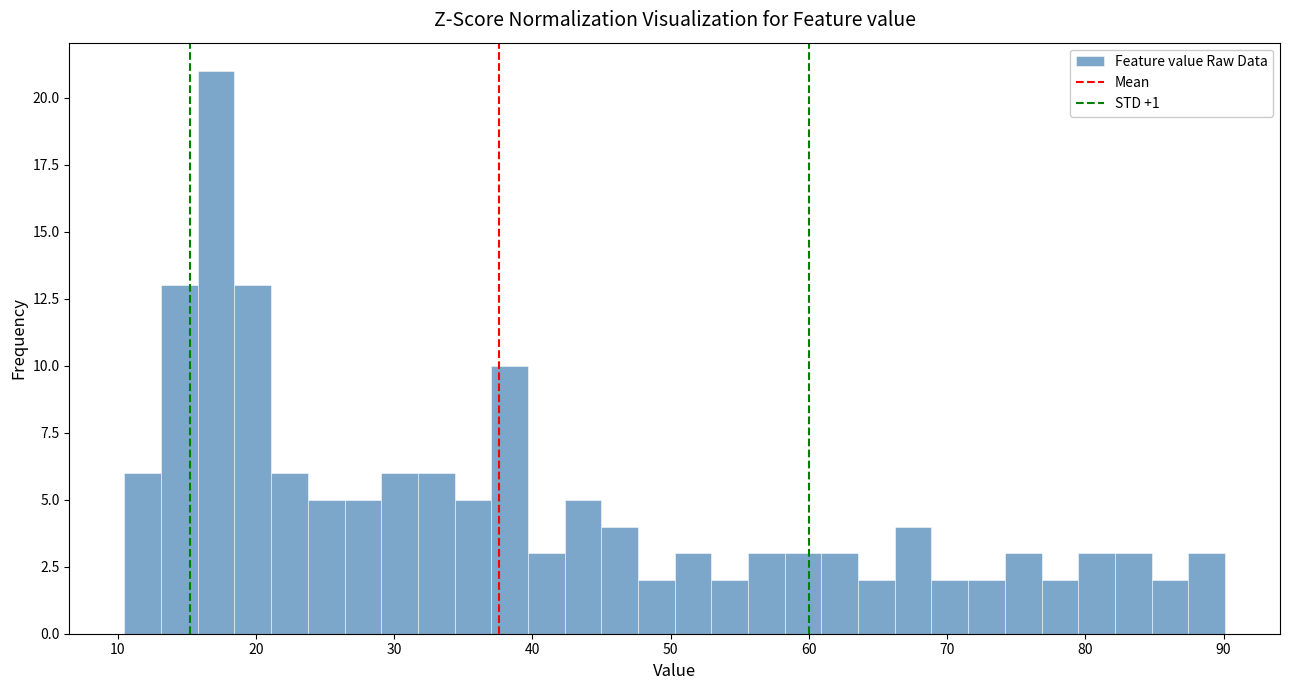

Around what value on the x-axis is the tallest bar? Give the approximate position of its centre, as read against the axis.

17